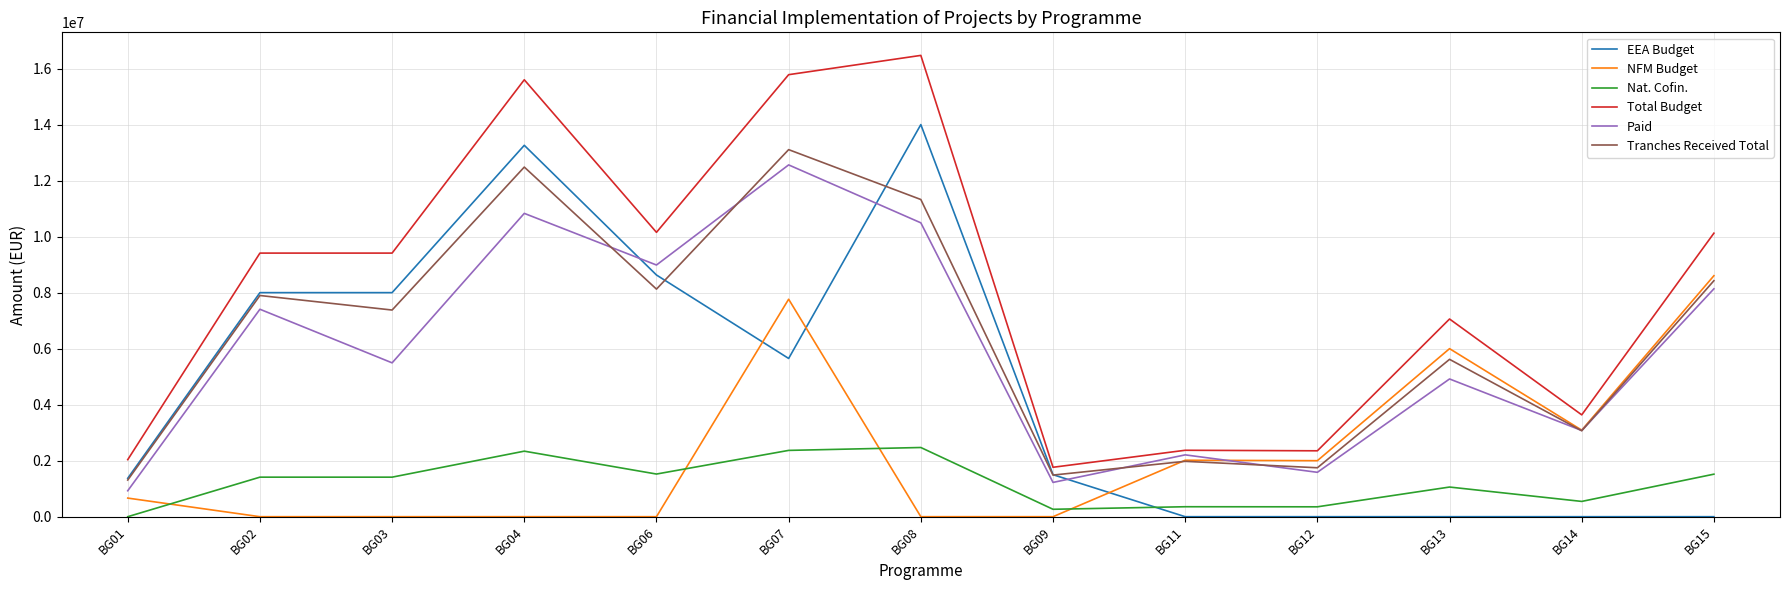

Between BG01 and BG15, which series saw the biggest shift?

Total Budget